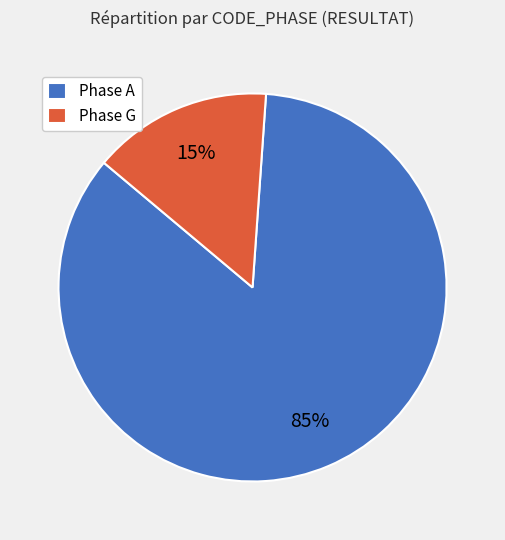

How many segments does this pie chart have?

2